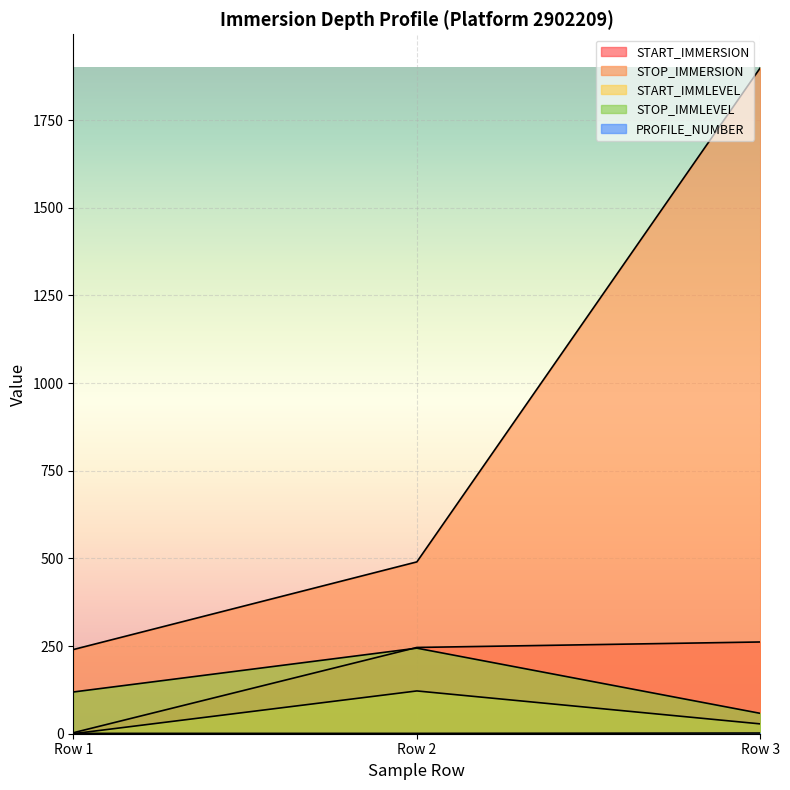

Reading left to right, transcribe all the data shown in this chart.

START_IMMERSION: 2.8	246.0	261.6
STOP_IMMERSION: 240.0	490.0	1899.6
START_IMMLEVEL: 0.0	122.0	28.0
STOP_IMMLEVEL: 119.0	244.0	58.0
PROFILE_NUMBER: 1.0	1.0	2.0